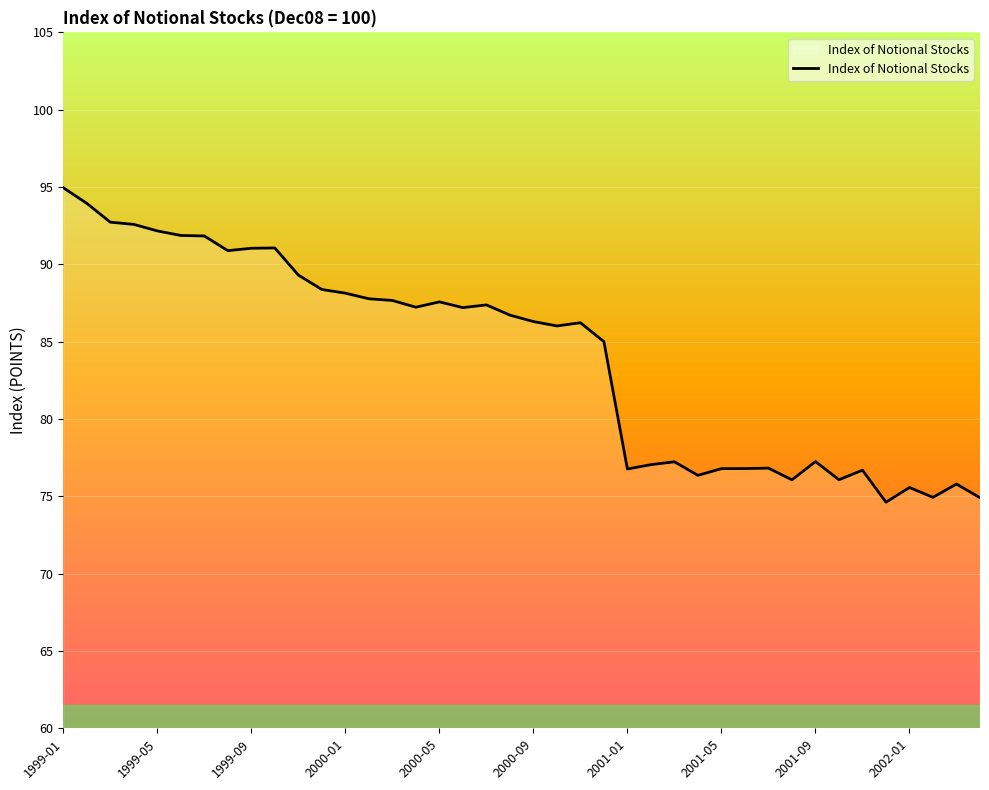

What is the difference between the maximum and minimum values?

20.3